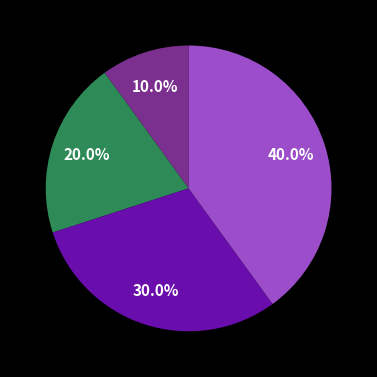

Does any single category account for the majority?

No